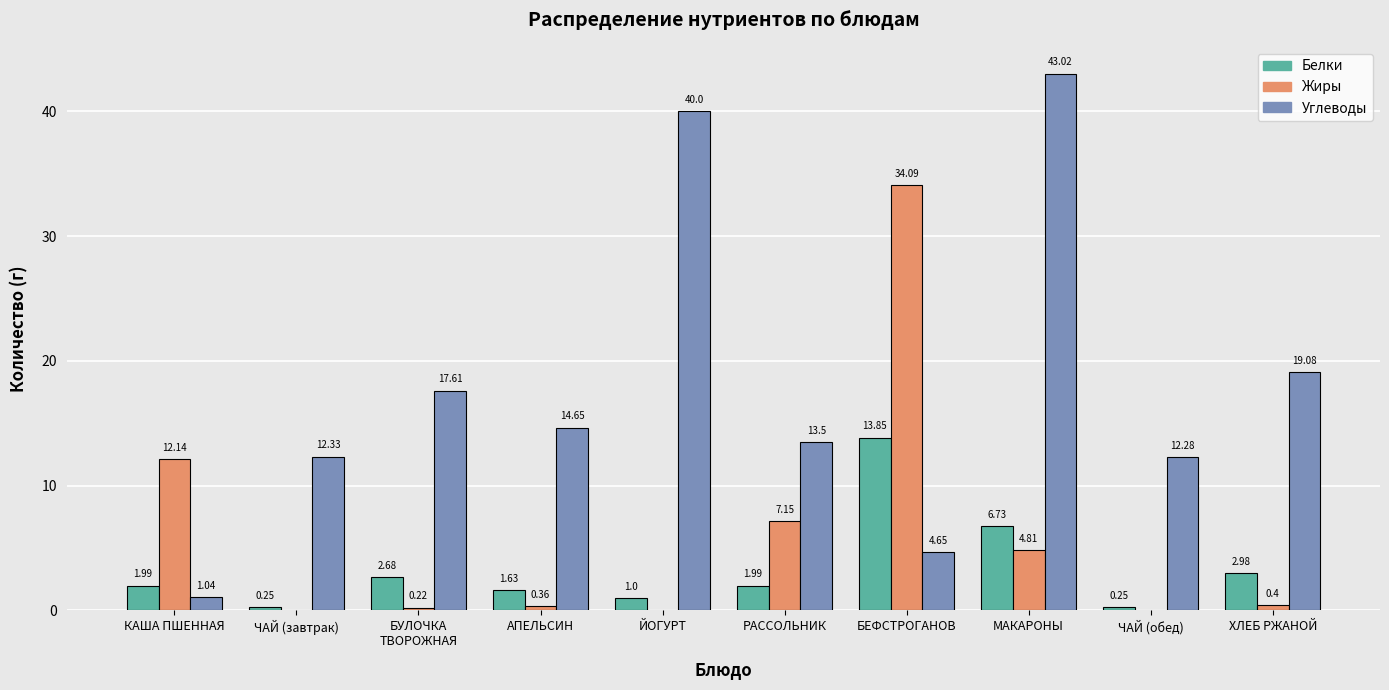

Which series changed the most between АПЕЛЬСИН and ХЛЕБ РЖАНОЙ?

Углеводы